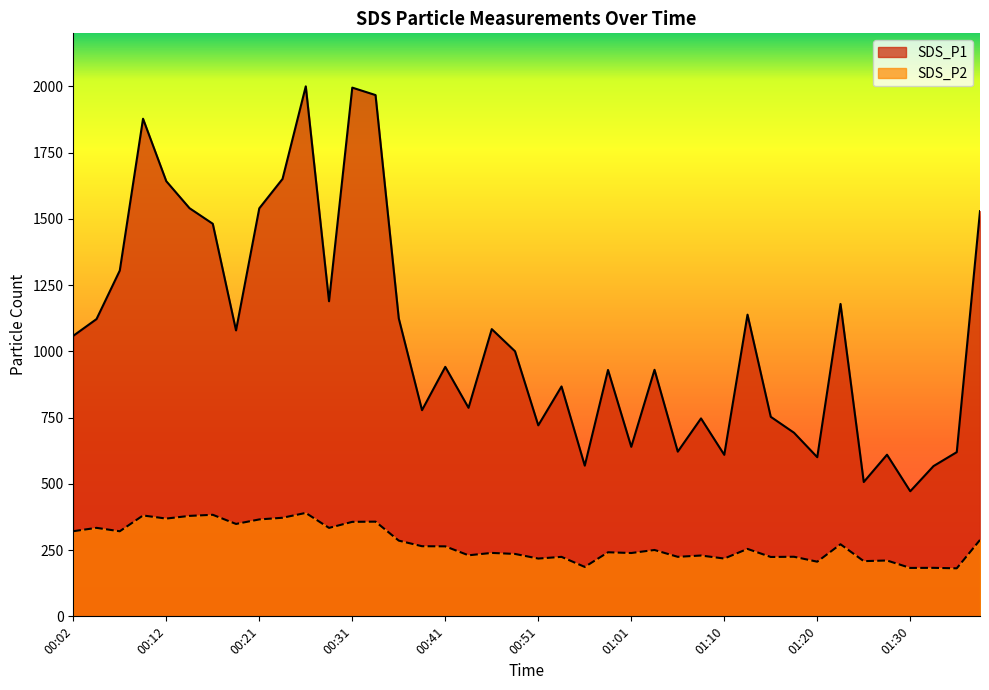

What is the difference between the maximum and minimum values in the SDS_P1 series?

1527.9